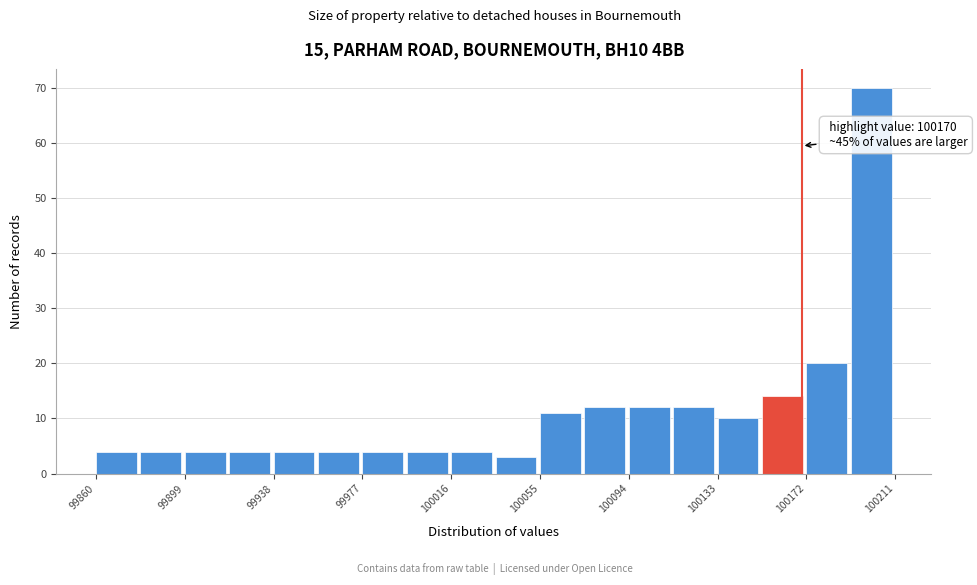

Around what value on the x-axis is the tallest bar? Give the approximate position of its centre, as read against the axis.

100200